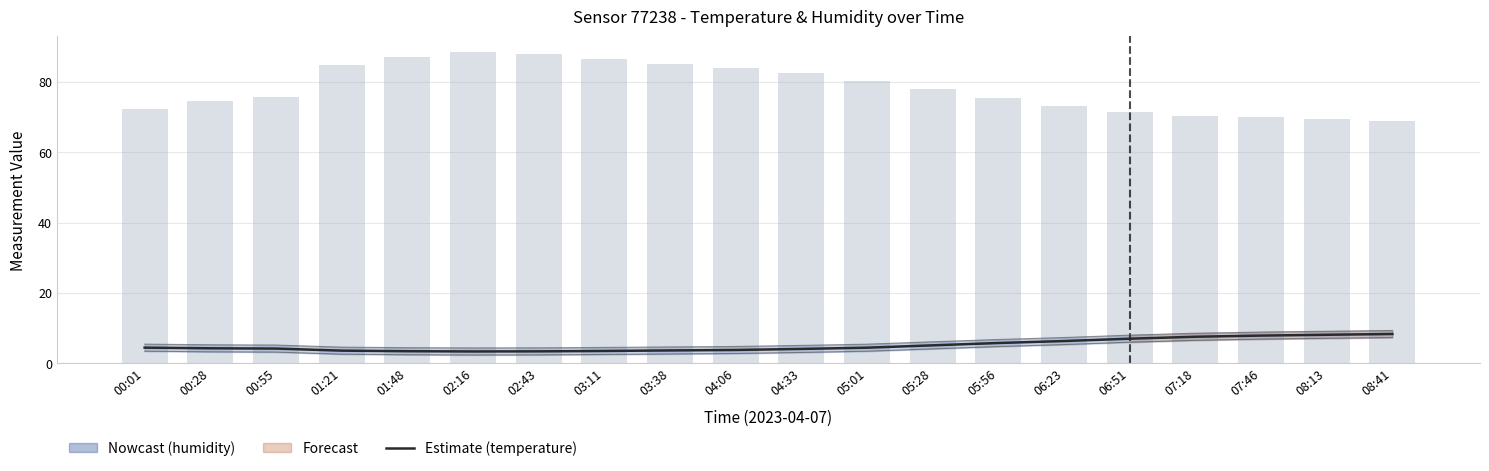

True or false: temperature has a value of 3.7 at 03:38.

True